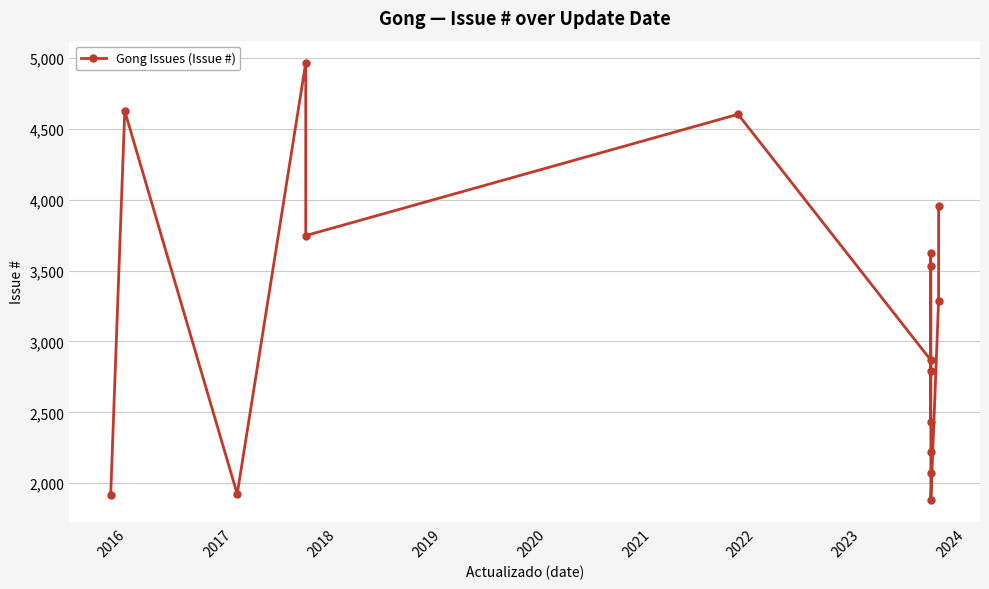

The value at 2017 is 3323. True or false?

False